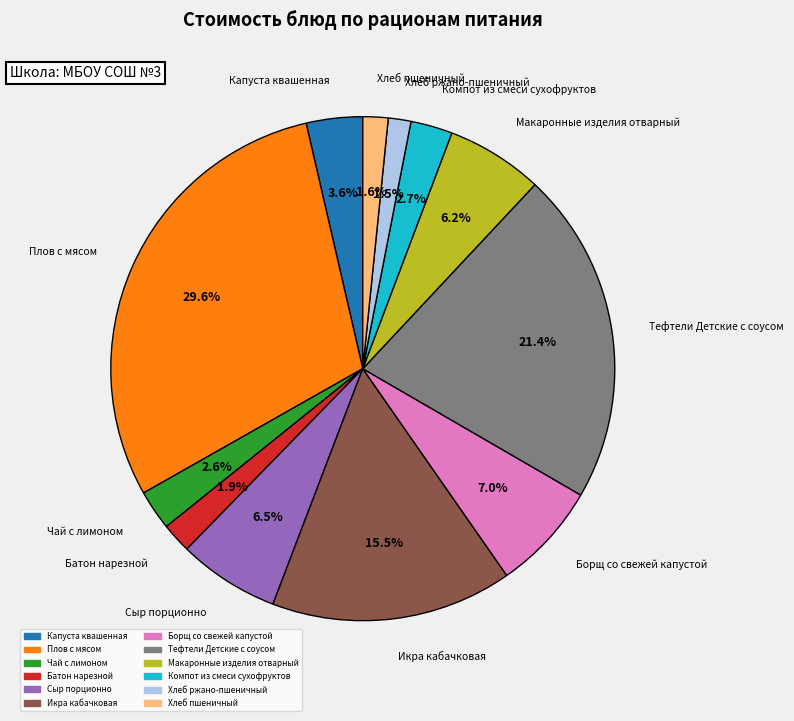

Do Плов с мясом and Компот из смеси сухофруктов together represent more than half of the pie?

No